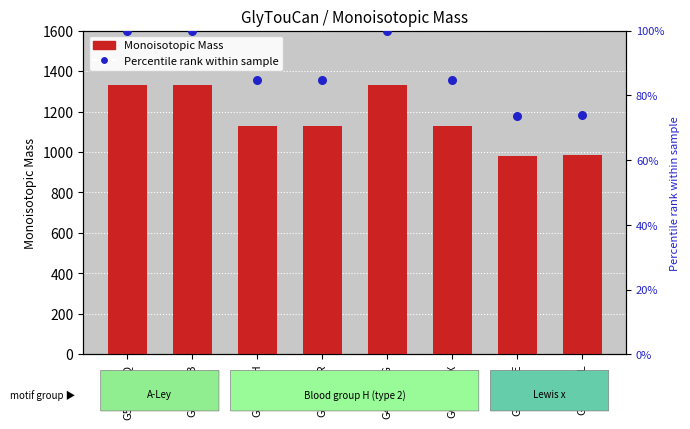

What is the total value across all series at G48514VE?

1056.0